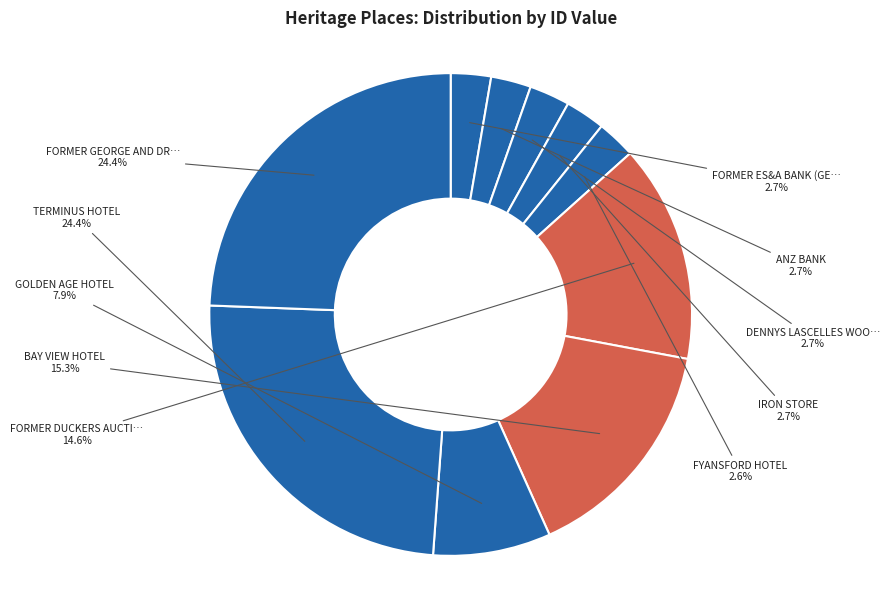

How many slices are in this pie chart?

10